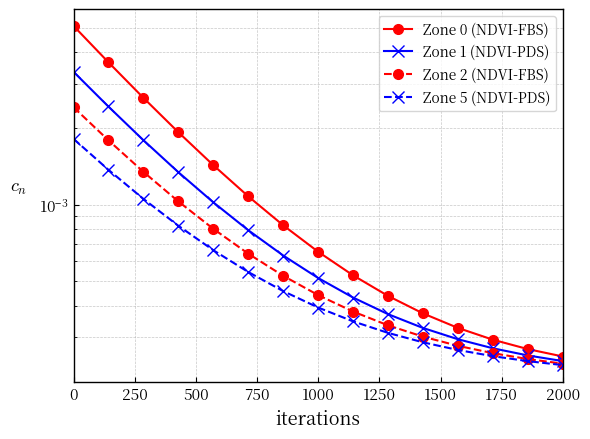

Is it true that Zone 1 (NDVI-PDS) equals 0.0 at 750?

True